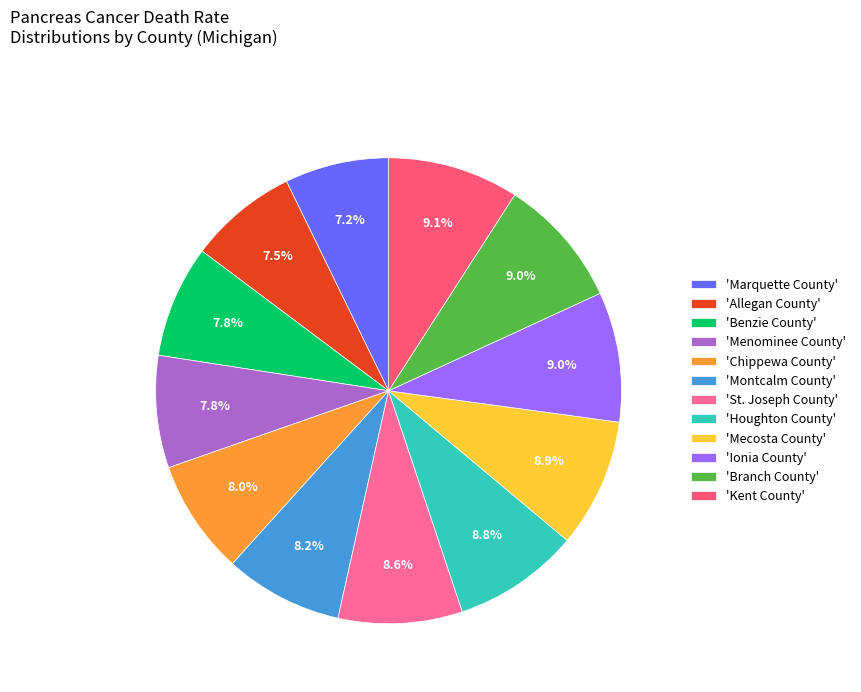

How many segments does this pie chart have?

12